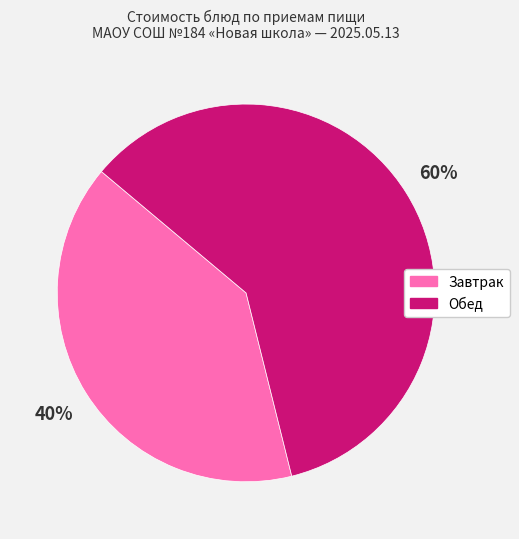

Does any single category account for the majority?

Yes